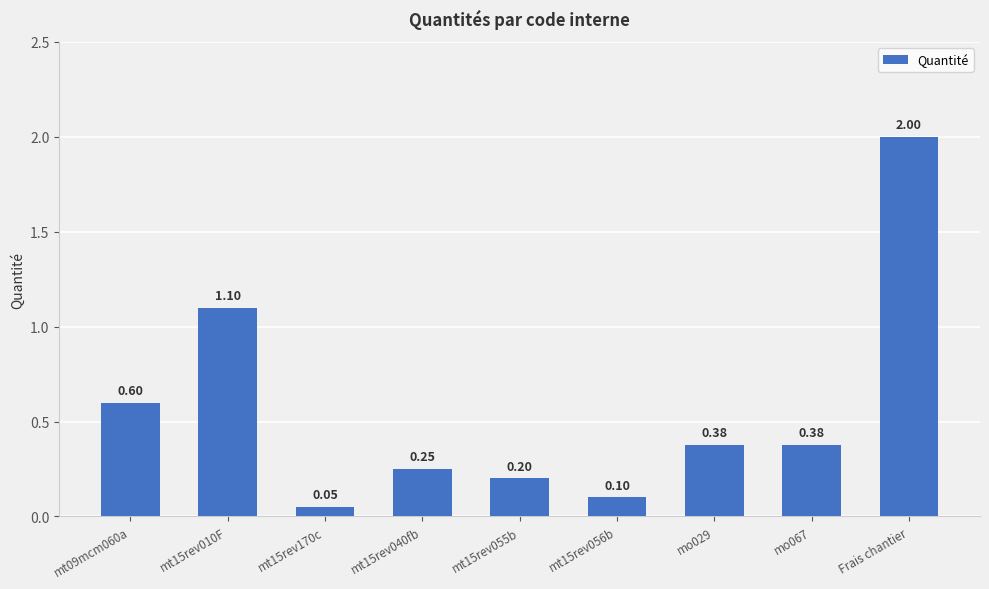

The value at mt09mcm060a is 0.3. True or false?

False